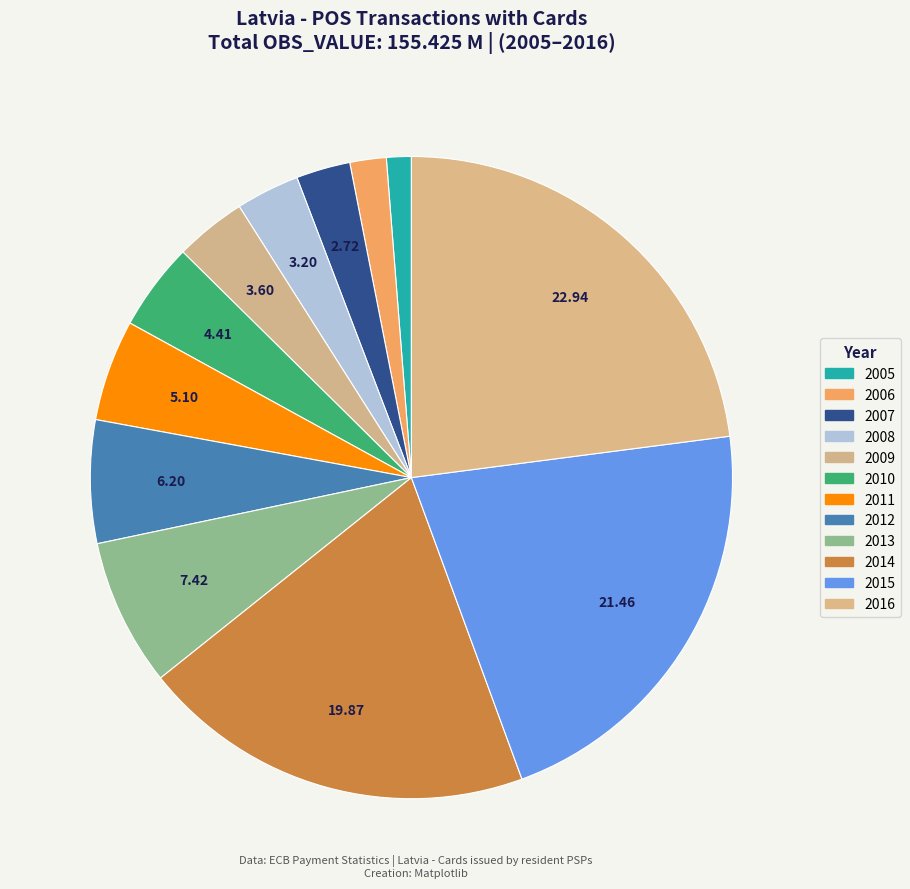

Rank the categories by value from highest to lowest.

2016, 2015, 2014, 2013, 2012, 2011, 2010, 2009, 2008, 2007, 2006, 2005